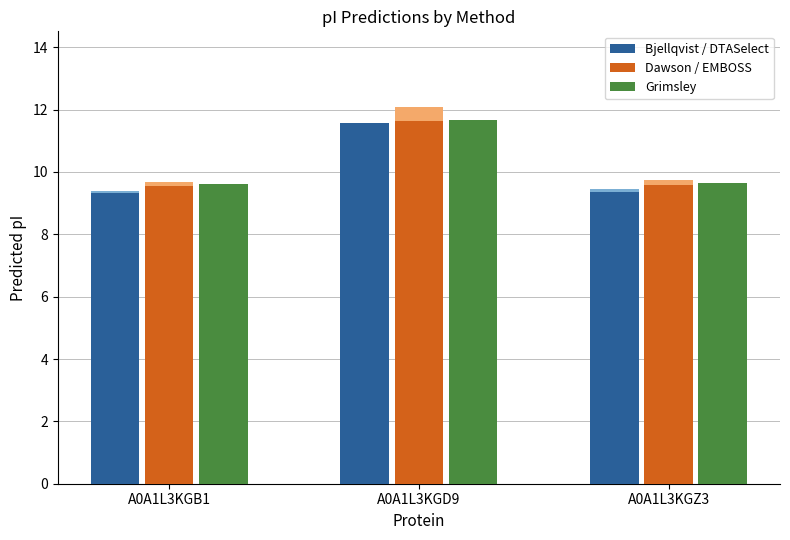

What are all the series names shown in the legend?

Bjellqvist / DTASelect, Dawson / EMBOSS, Grimsley